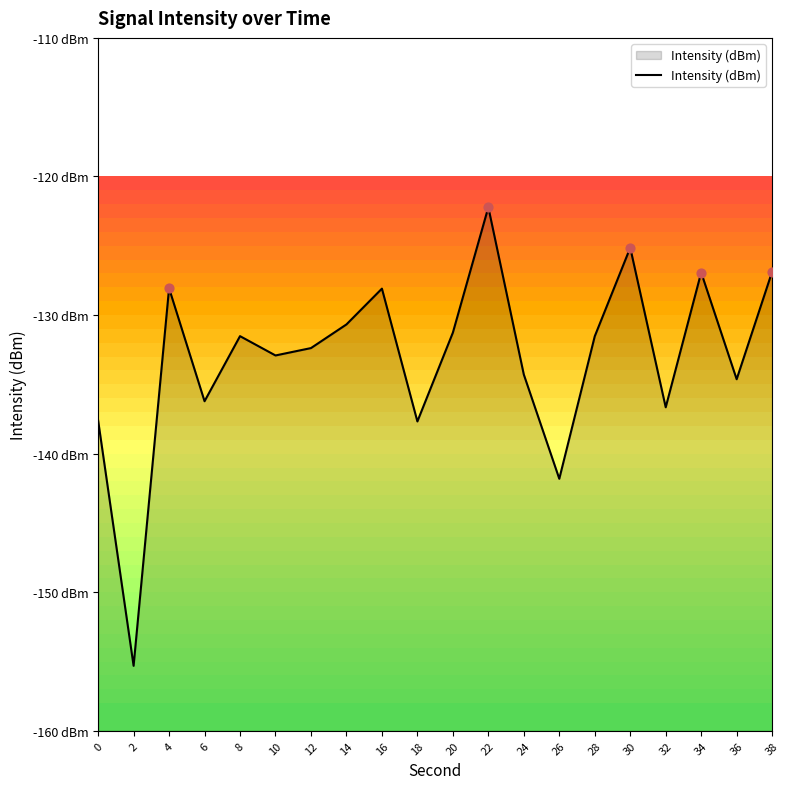

What is the change in value from 2 to 36?

+20.7